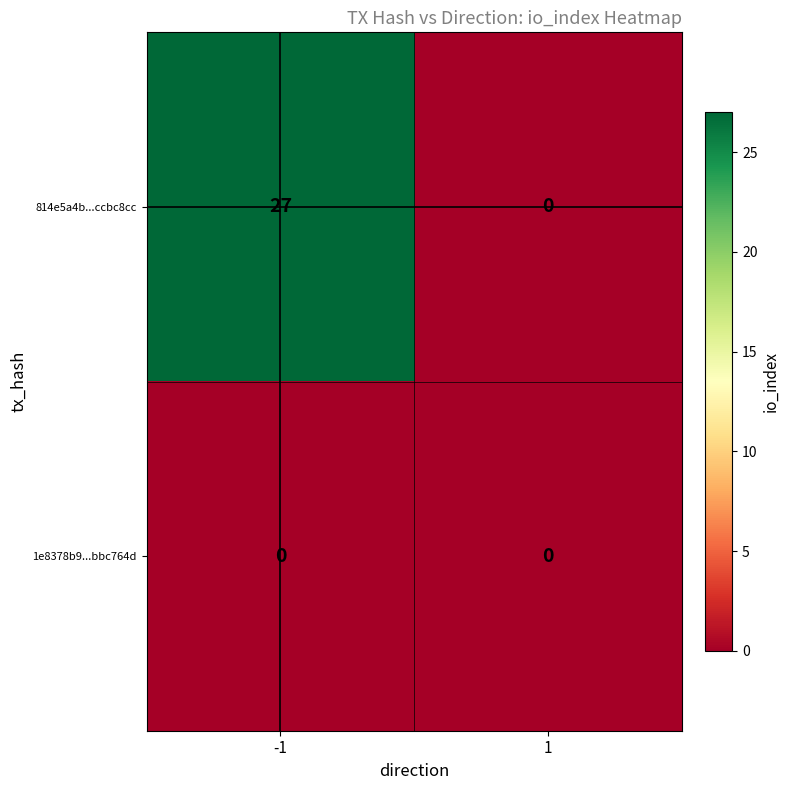

What is the approximate value of 814e5a4b...ccbc8cc at -1?

27